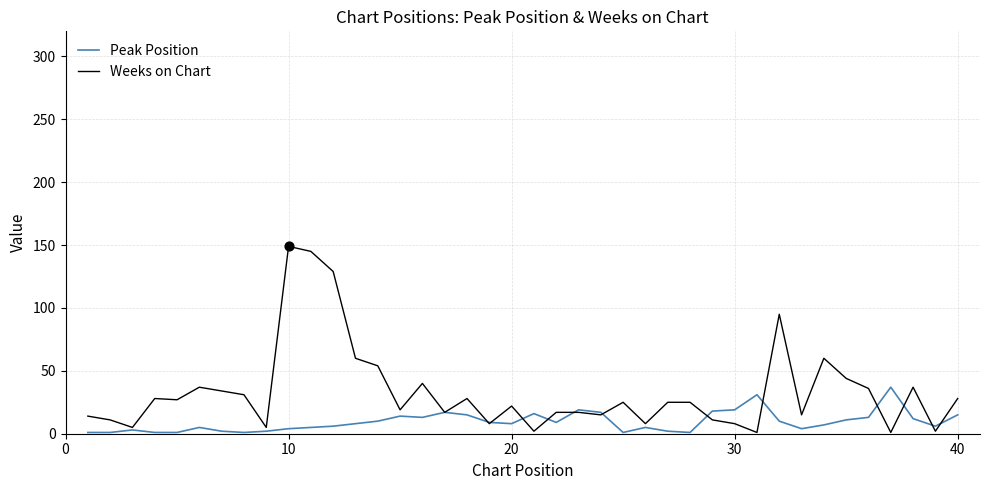

List the series in order of their peak value, highest first.

Weeks on Chart, Peak Position